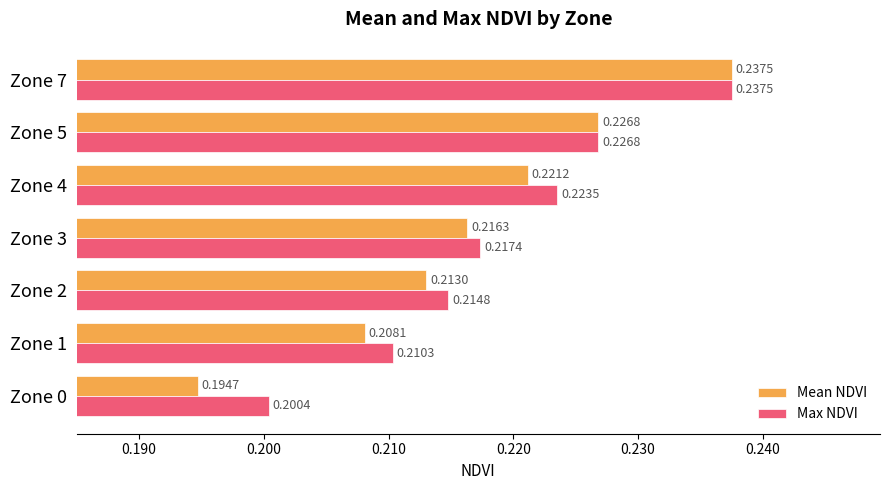

Rank the series by their average value, from lowest to highest.

Mean NDVI, Max NDVI